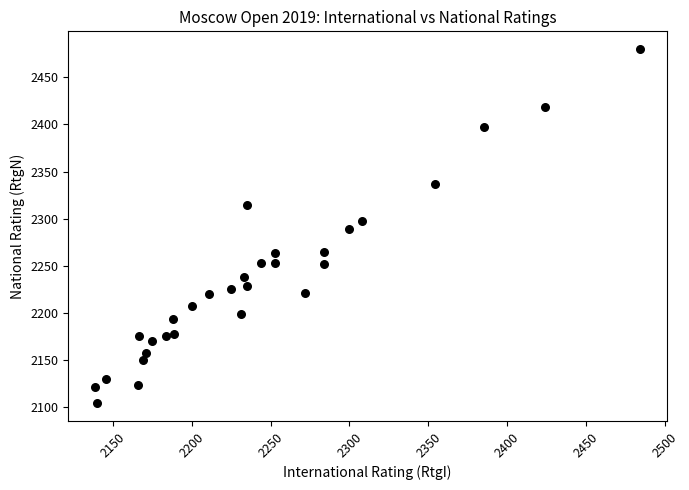

What is the range of Y values (max minus min)?

376